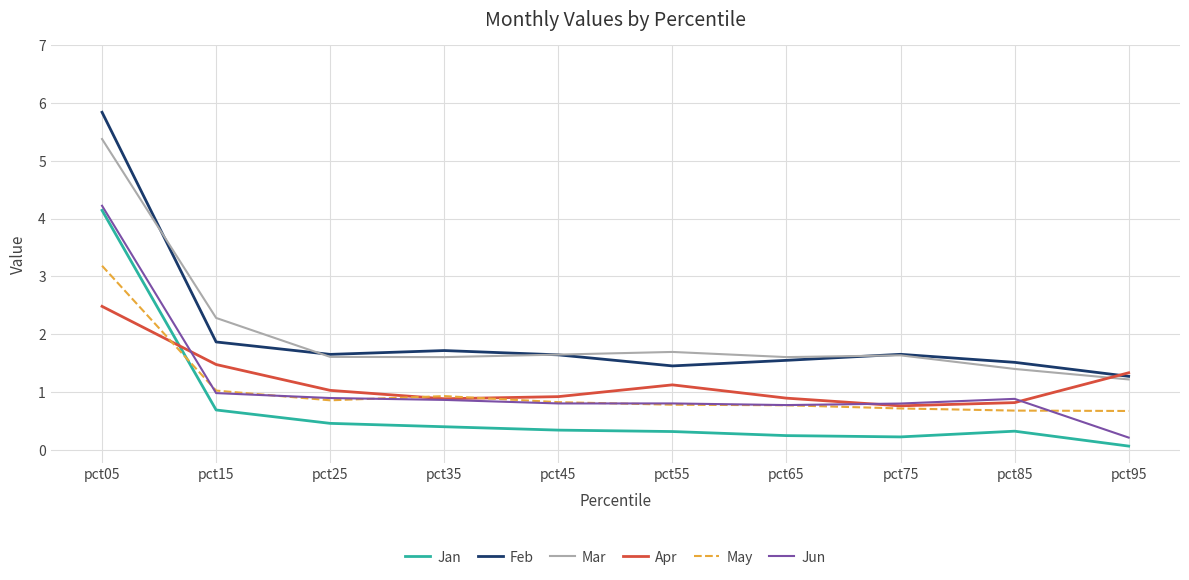

At which category does the chart reach its peak across all series?

pct05